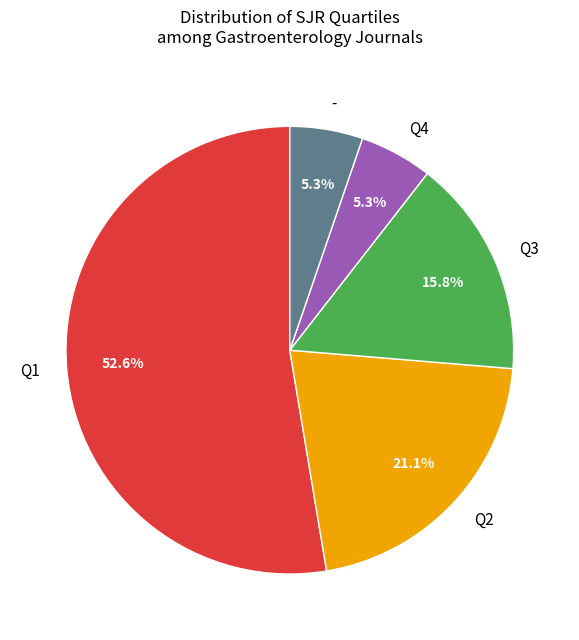

Is it true that Q2 is 14% of the pie?

False